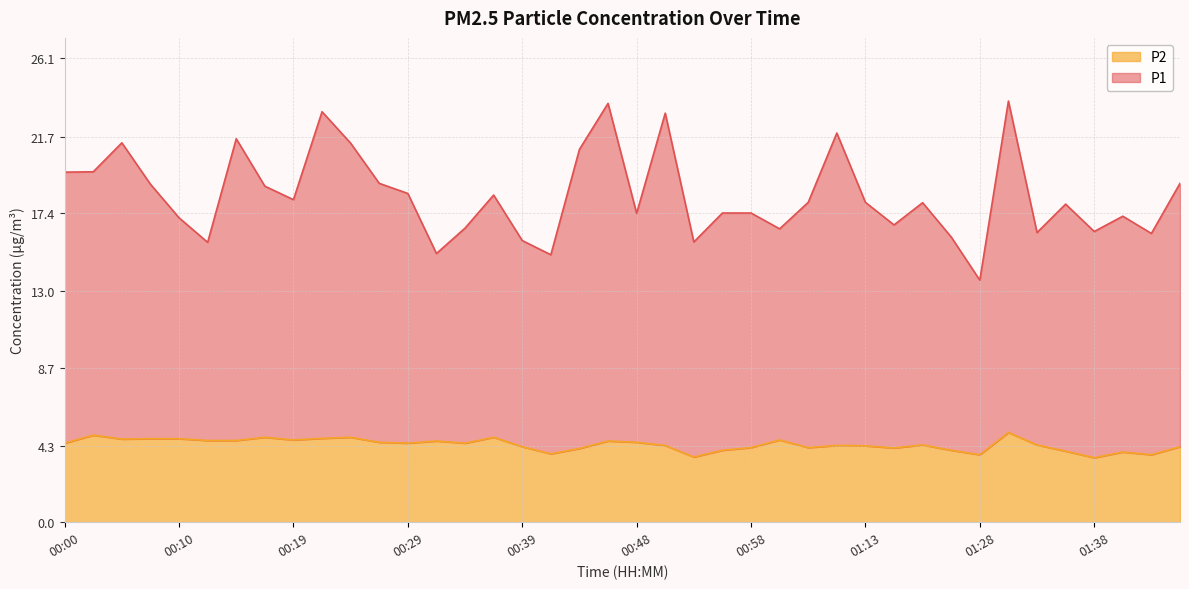

What are all the series names shown in the legend?

P2, P1